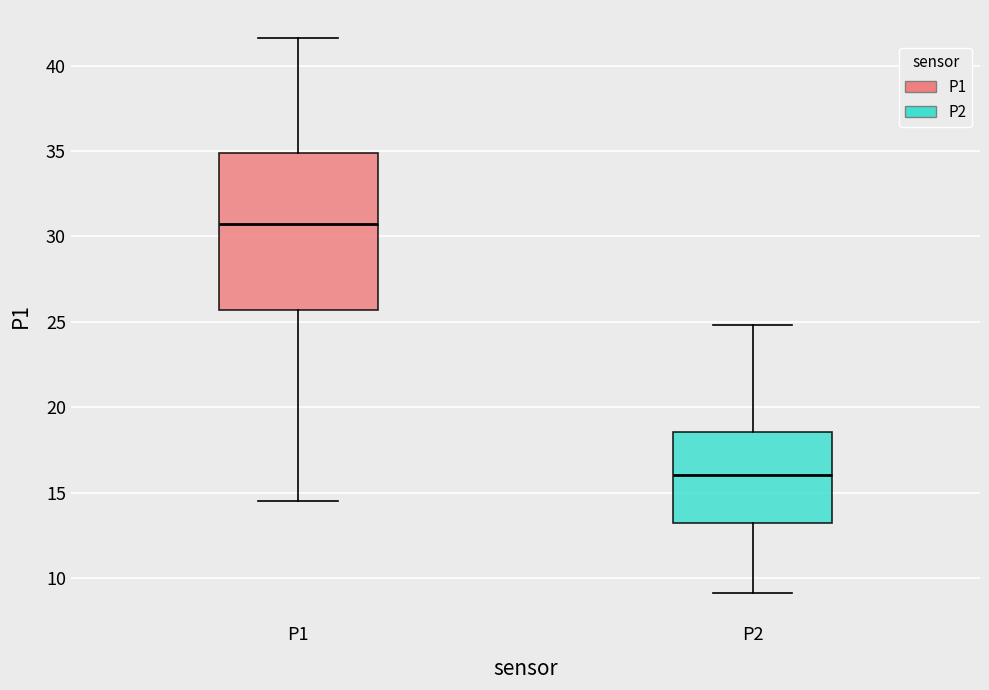

Comparing the boxes themselves (not the whiskers), which one is the tallest?

P1